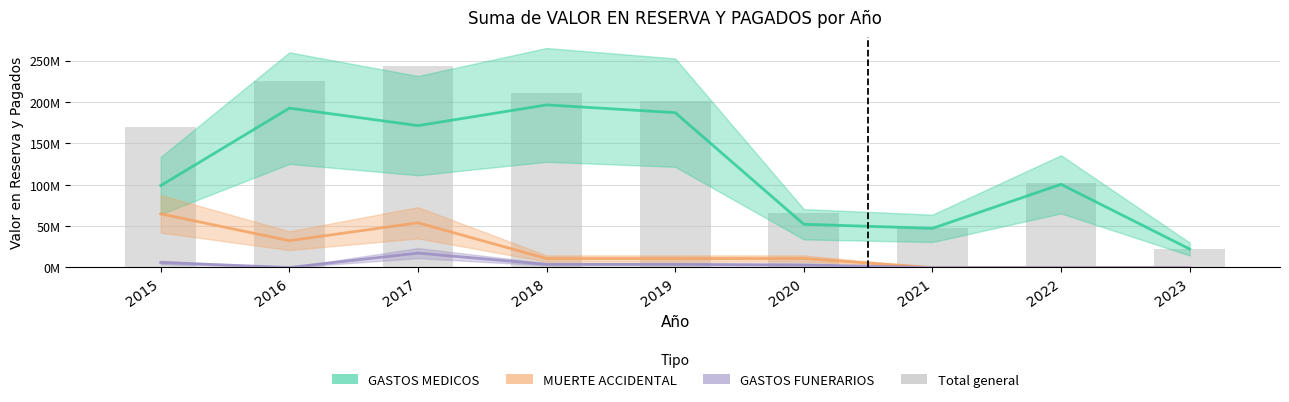

The GASTOS FUNERARIOS series shows 0 at 2016. True or false?

True